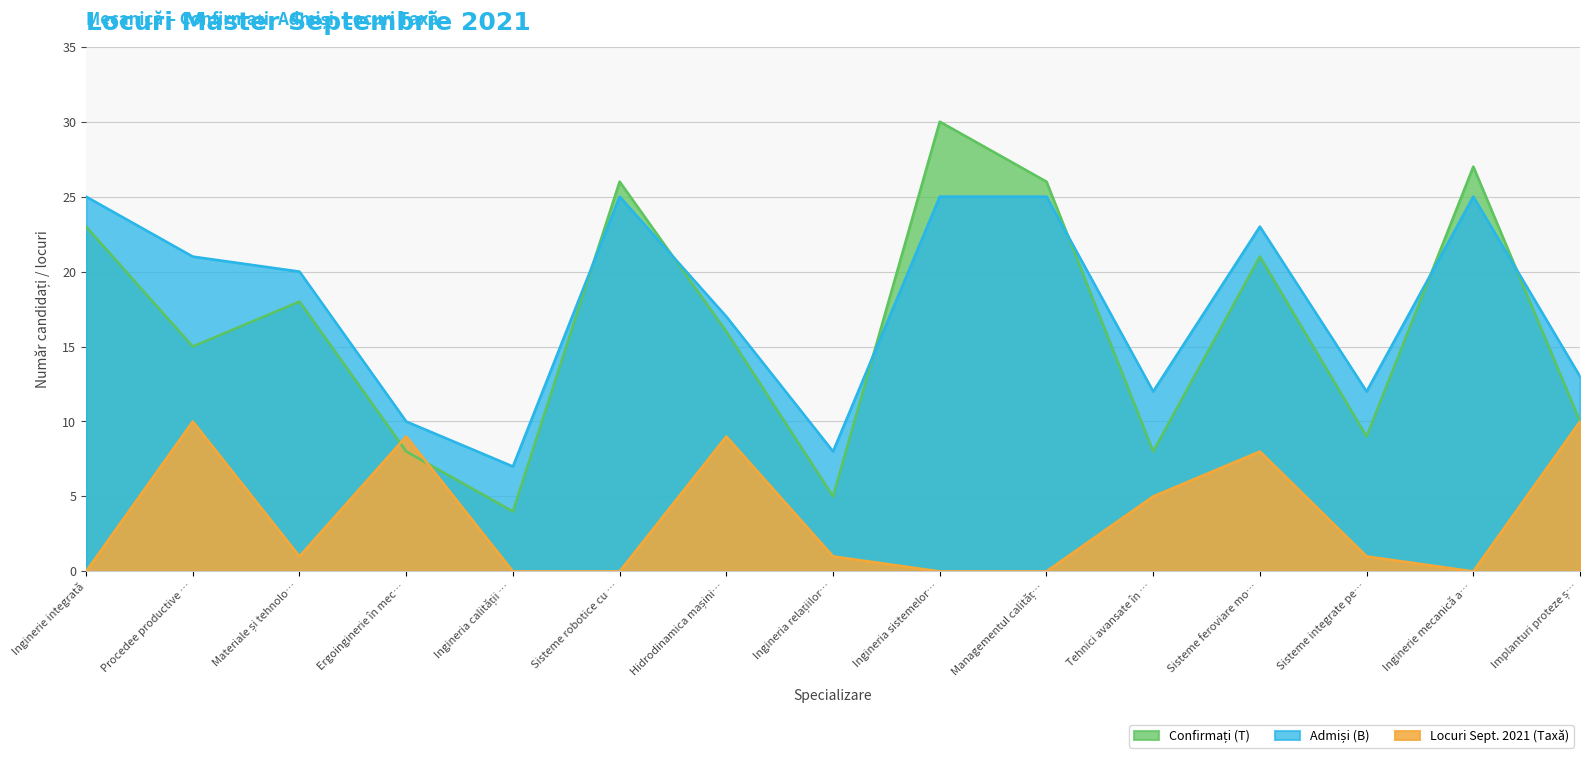

Which series has the widest spread of values?

Confirmați (T)